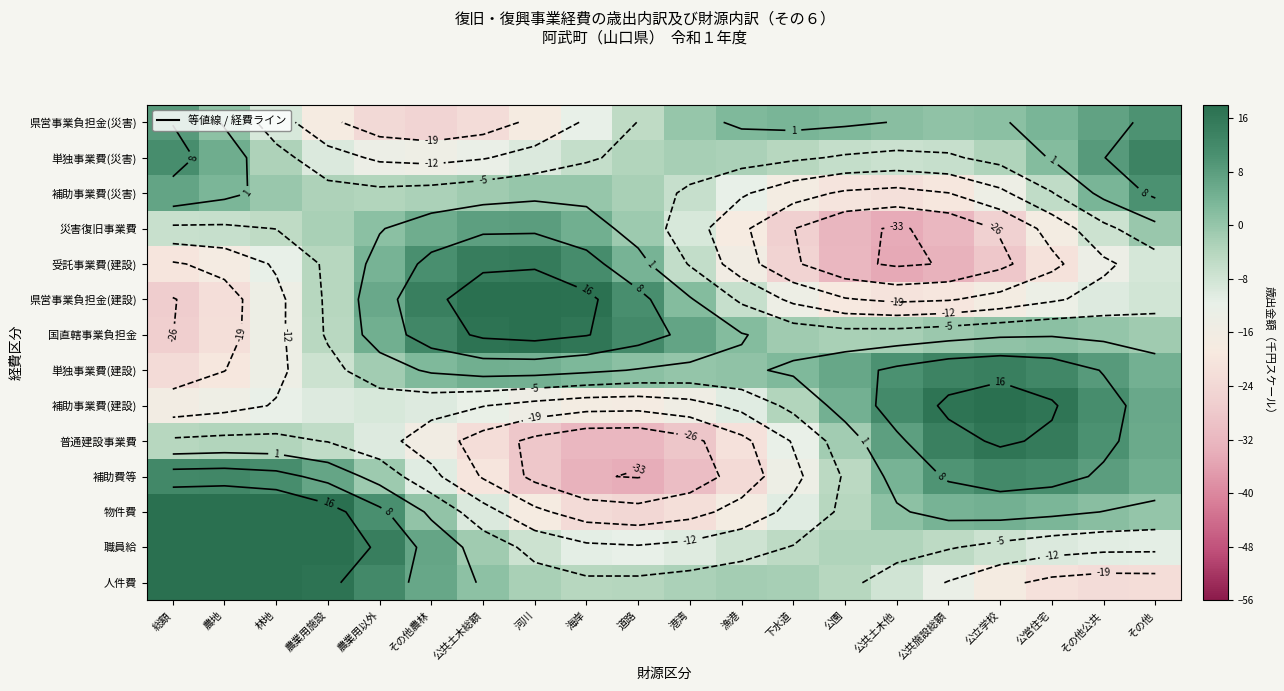

Which has a higher value, その他農林 or 海岸?

その他農林